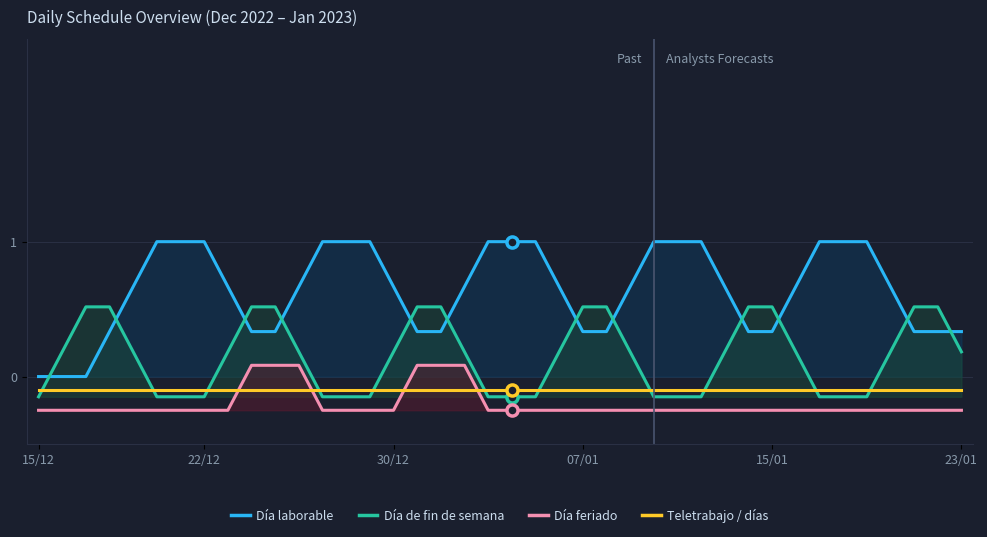

The Día feriado series shows -0.4 at 15/12. True or false?

False